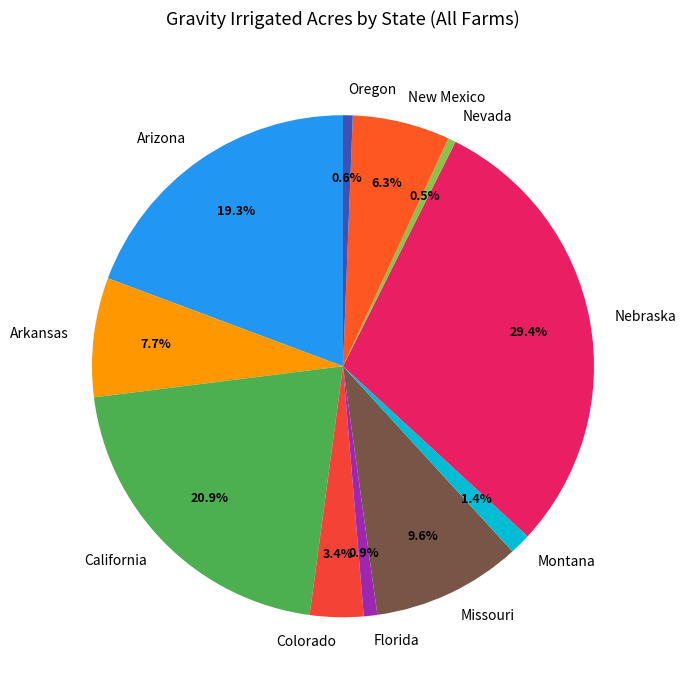

Does Arkansas represent more than half of the total?

No